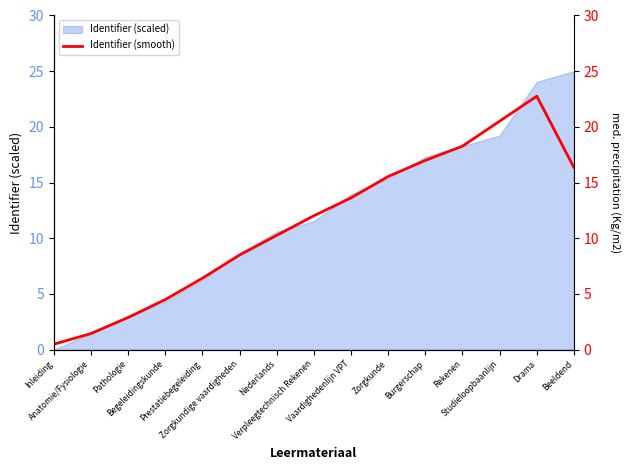

How many categories are shown in the chart?

15